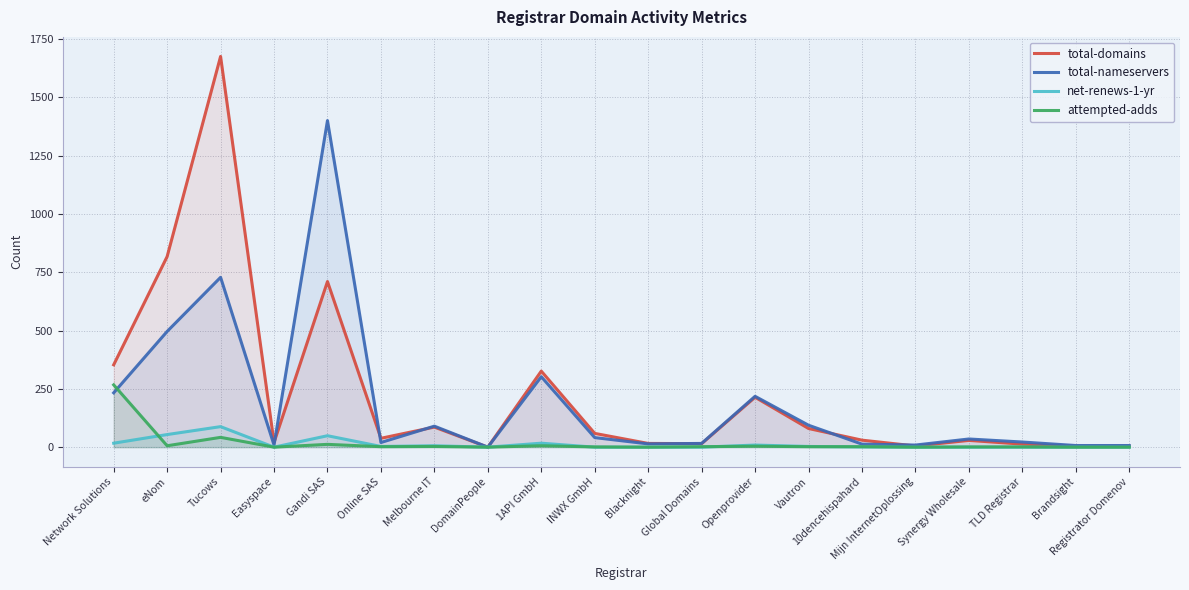

In total-nameservers, how many points are lower than both neighbors (excluding endpoints)?

5